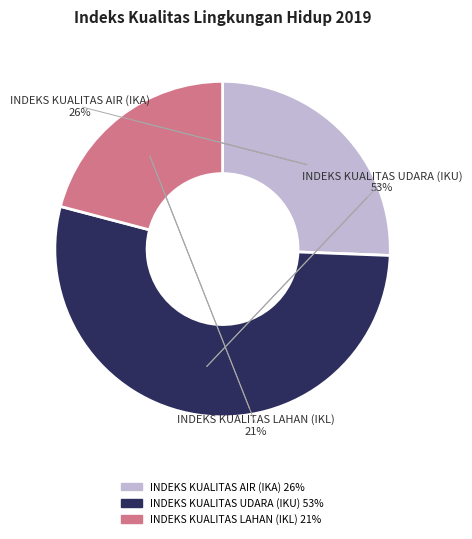

Which slice is the largest?

INDEKS KUALITAS UDARA (IKU)